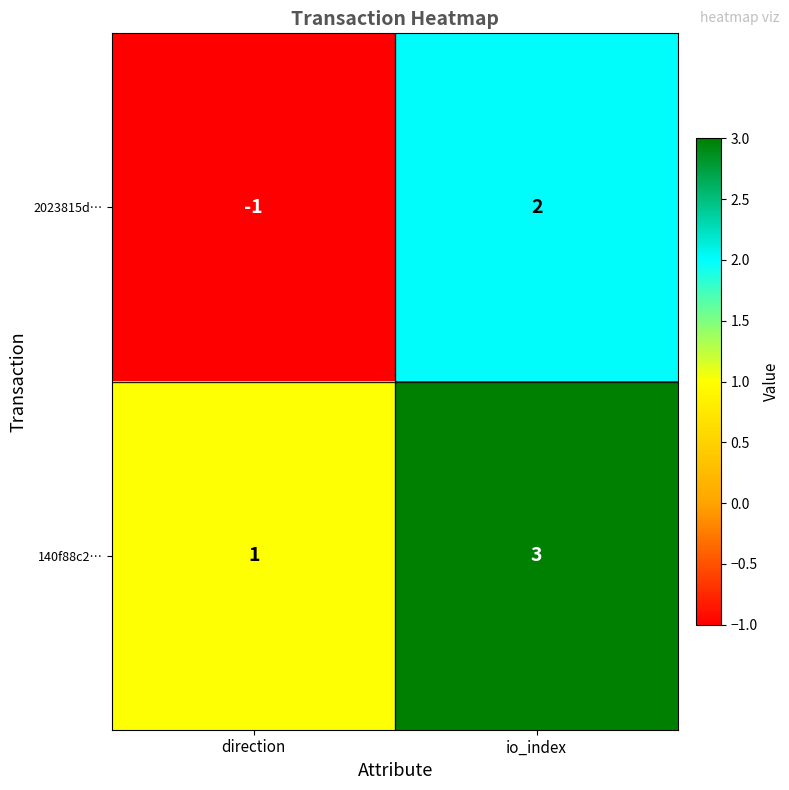

Where is 2023815d… nearest to the value 0?

direction